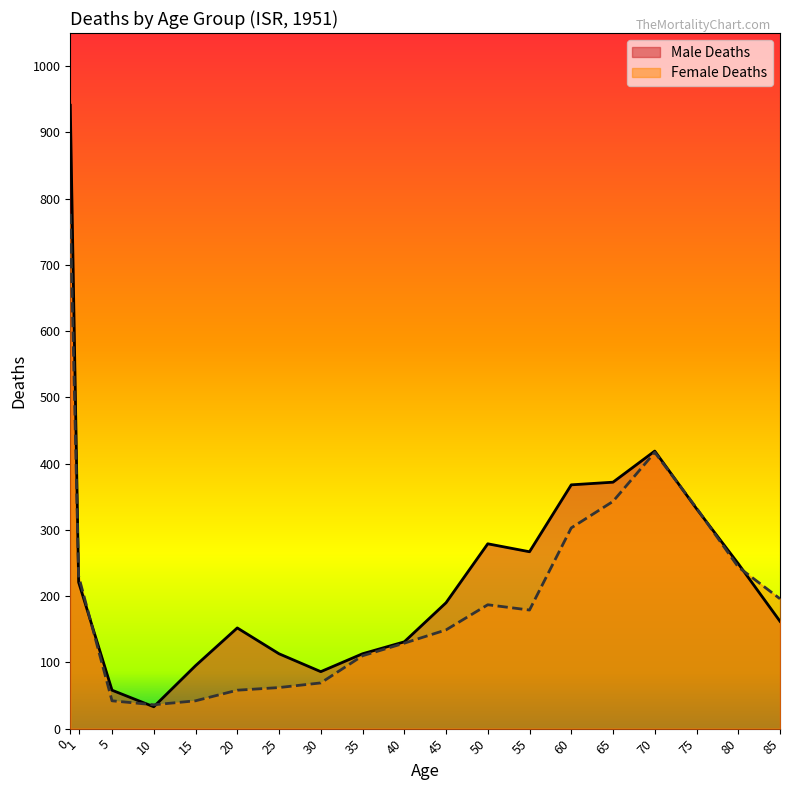

What is the difference between the highest and lowest values at 30?

17